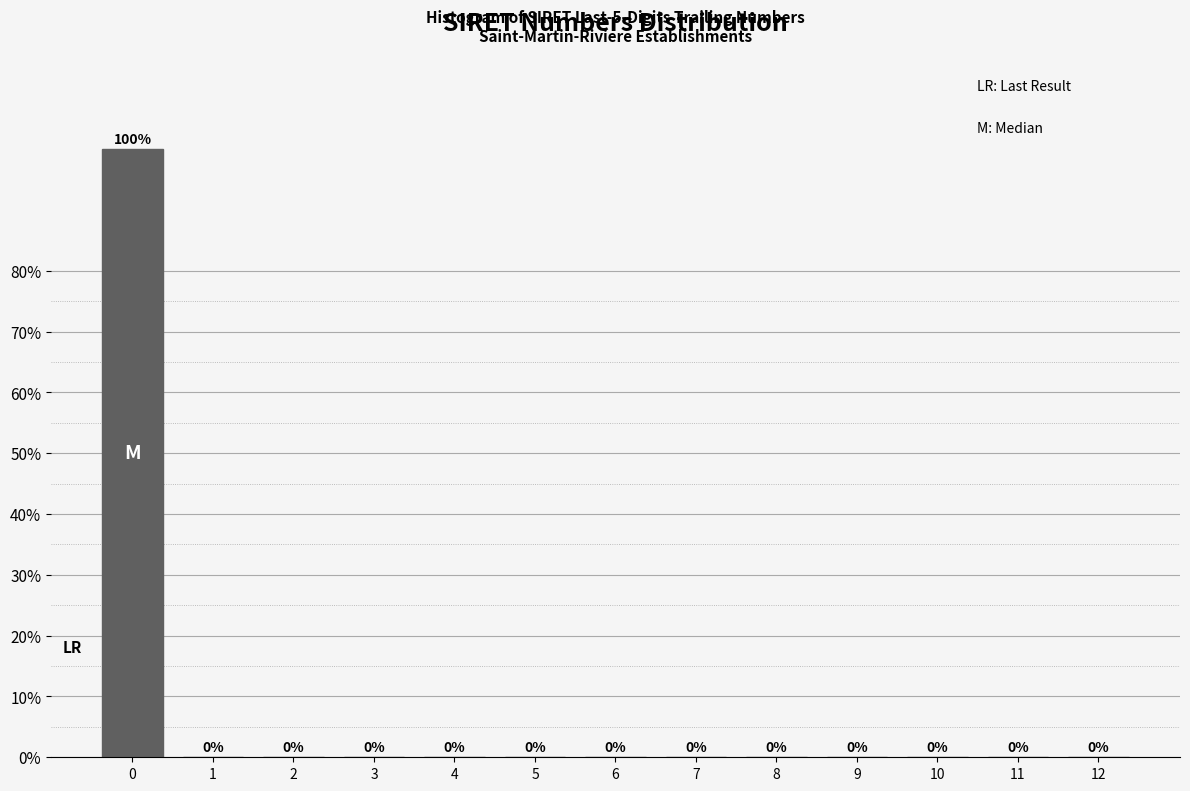

Reading left to right, transcribe all the data shown in this chart.

0=100	1=0	2=0	3=0	4=0	5=0	6=0	7=0	8=0	9=0	10=0	11=0	12=0